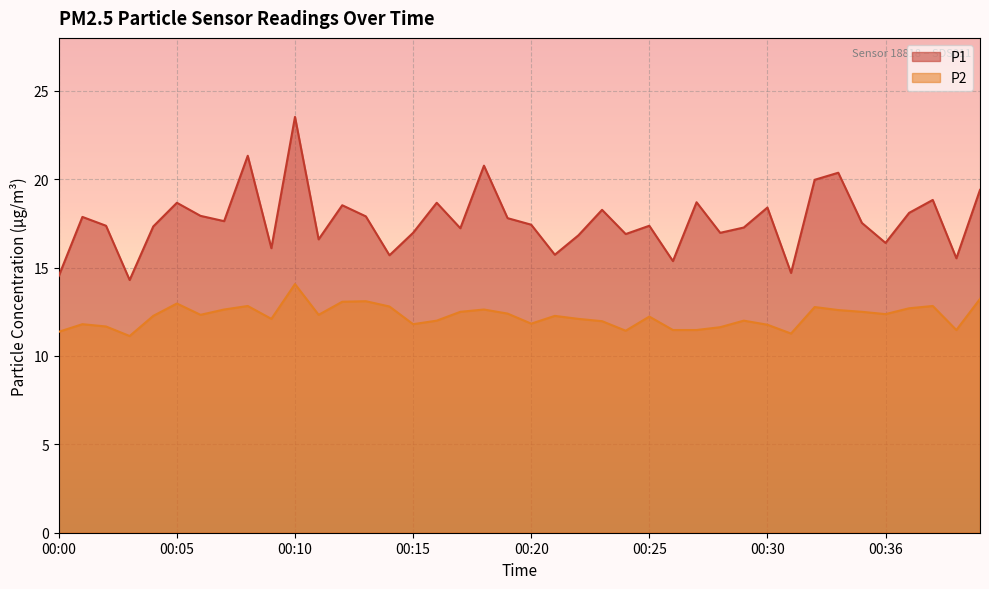

What is the value of the P2 point at the 28th from the left?

11.5